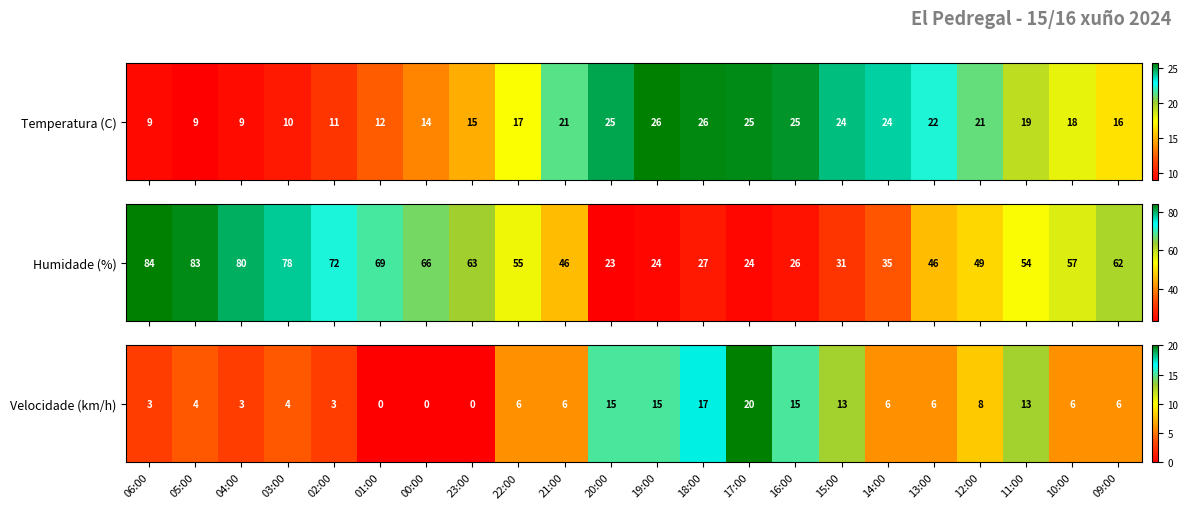

How many data points are less than 6?

8